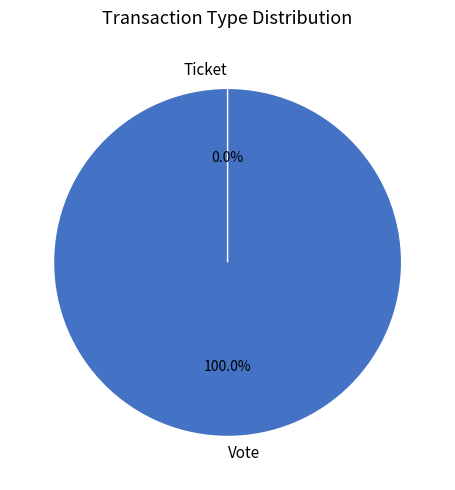

Rank the categories by value from lowest to highest.

Ticket, Vote